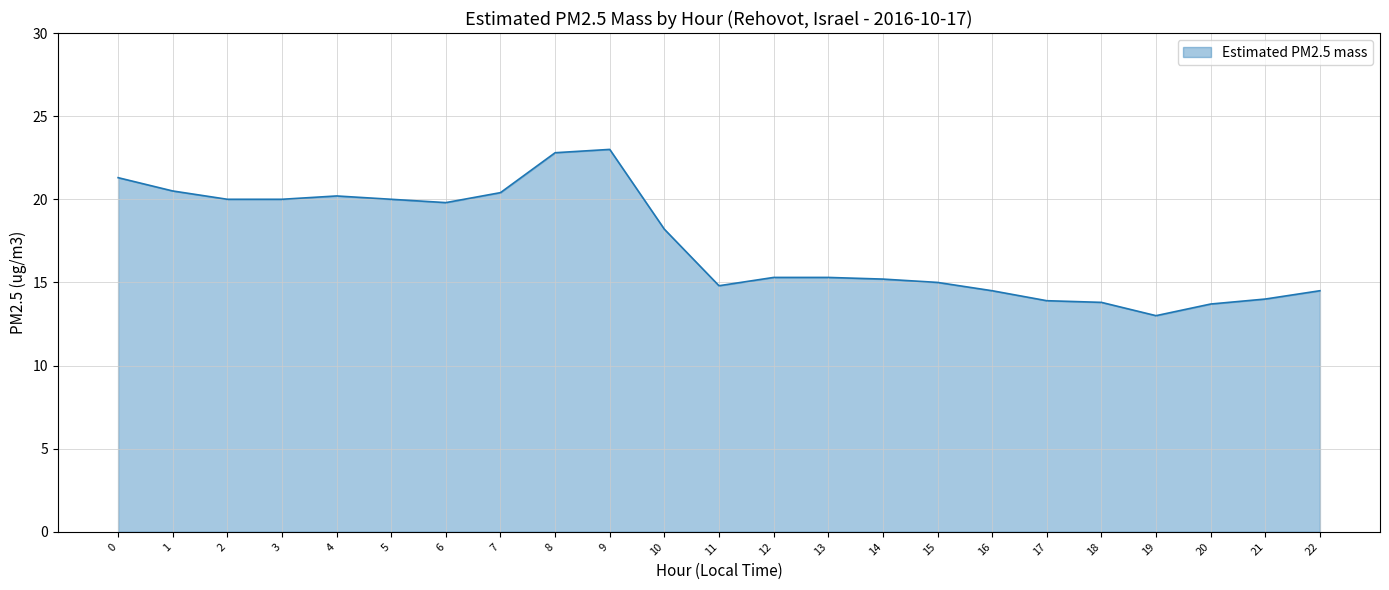

How many distinct data groups are displayed?

1